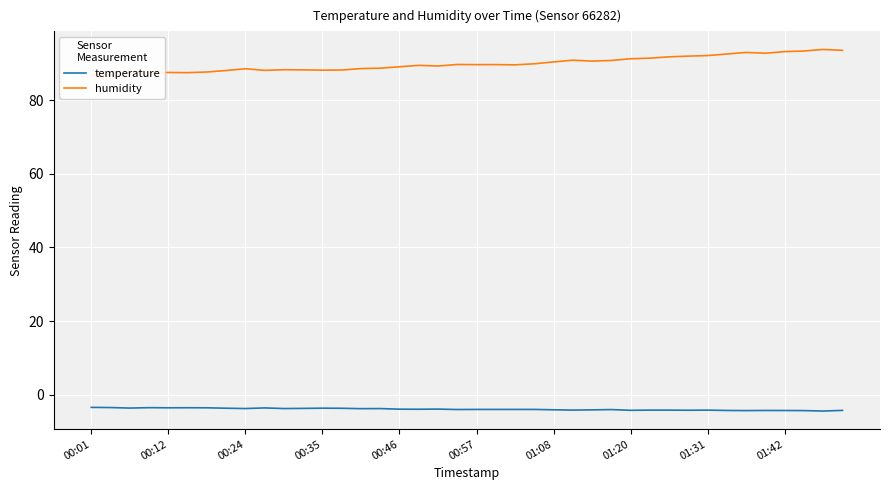

Count the number of data series in this chart.

2